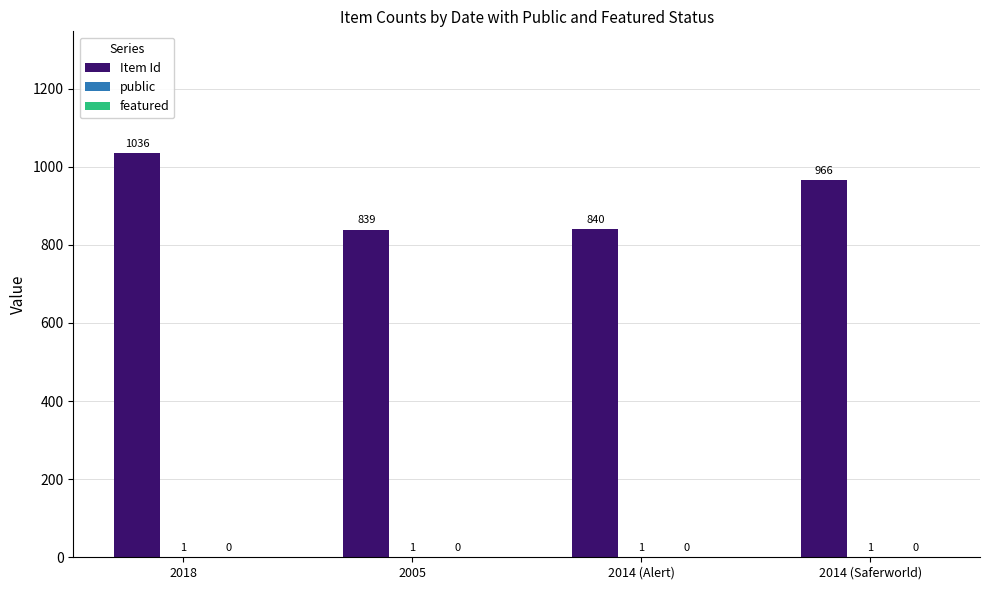

Which series changed the most between 2018 and 2014 (Alert)?

Item Id